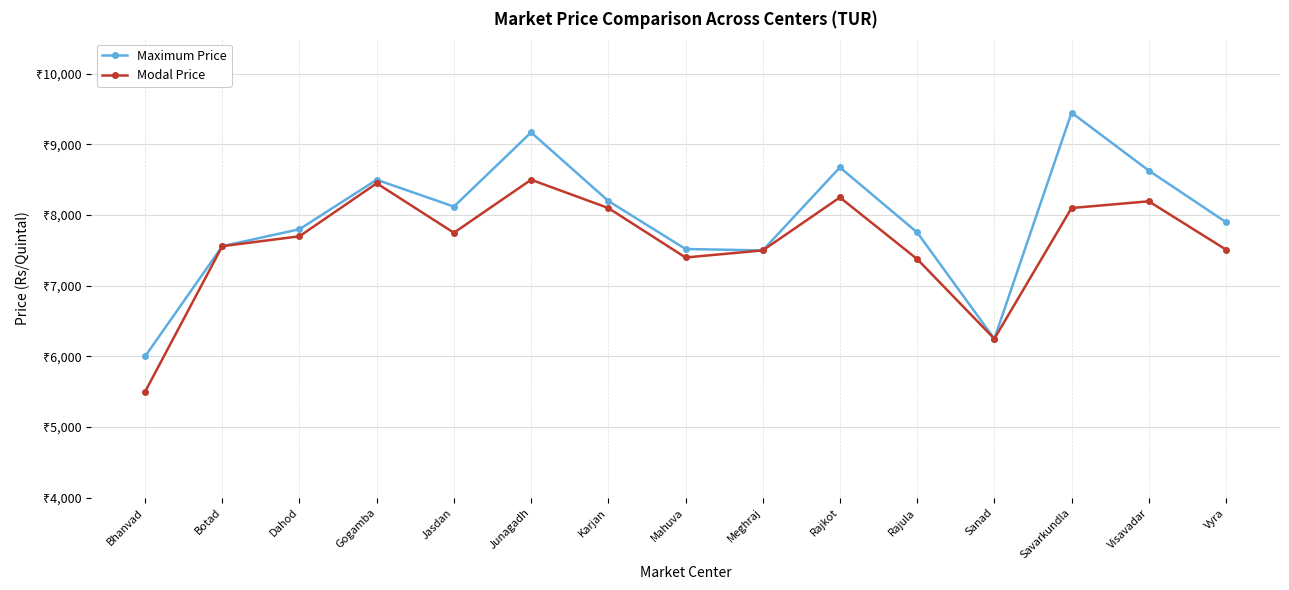

Between Botad and Karjan, which series saw the biggest shift?

Maximum Price